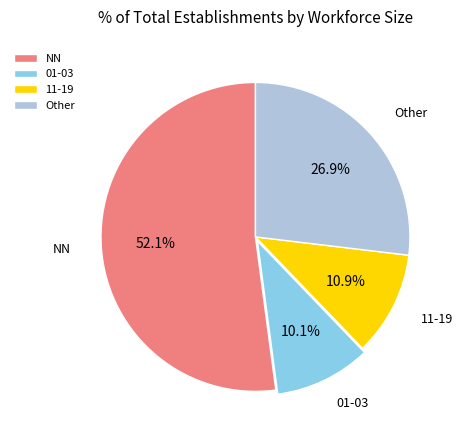

To the nearest percent, what is the average slice percentage?

25%